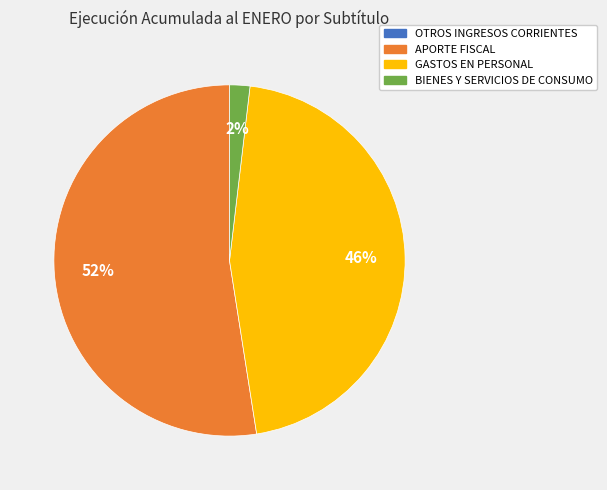

To the nearest percent, what portion does BIENES Y SERVICIOS DE CONSUMO represent?

2%